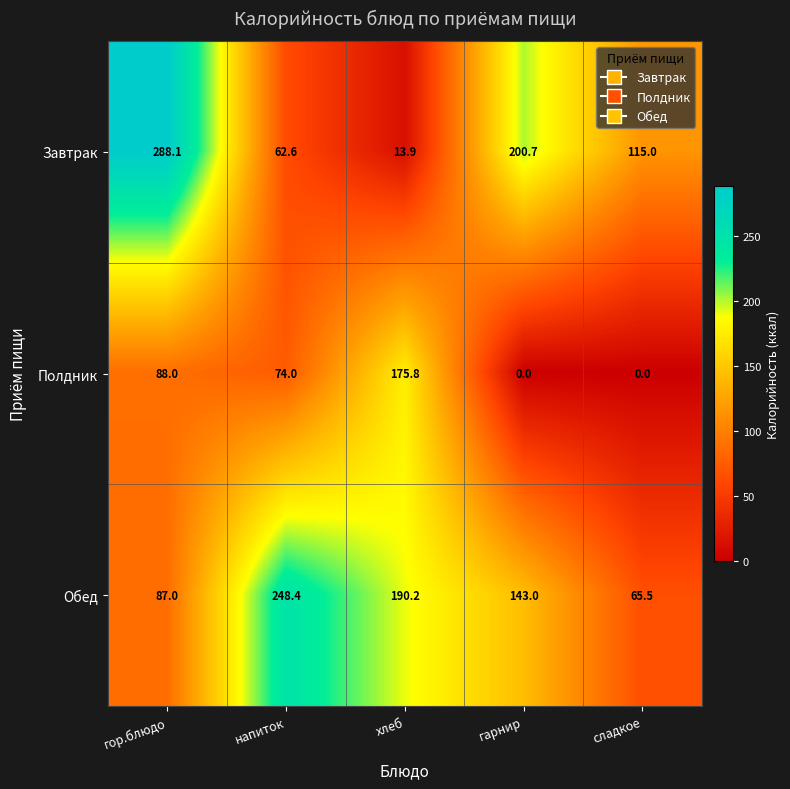

At which label does Полдник reach its peak?

хлеб